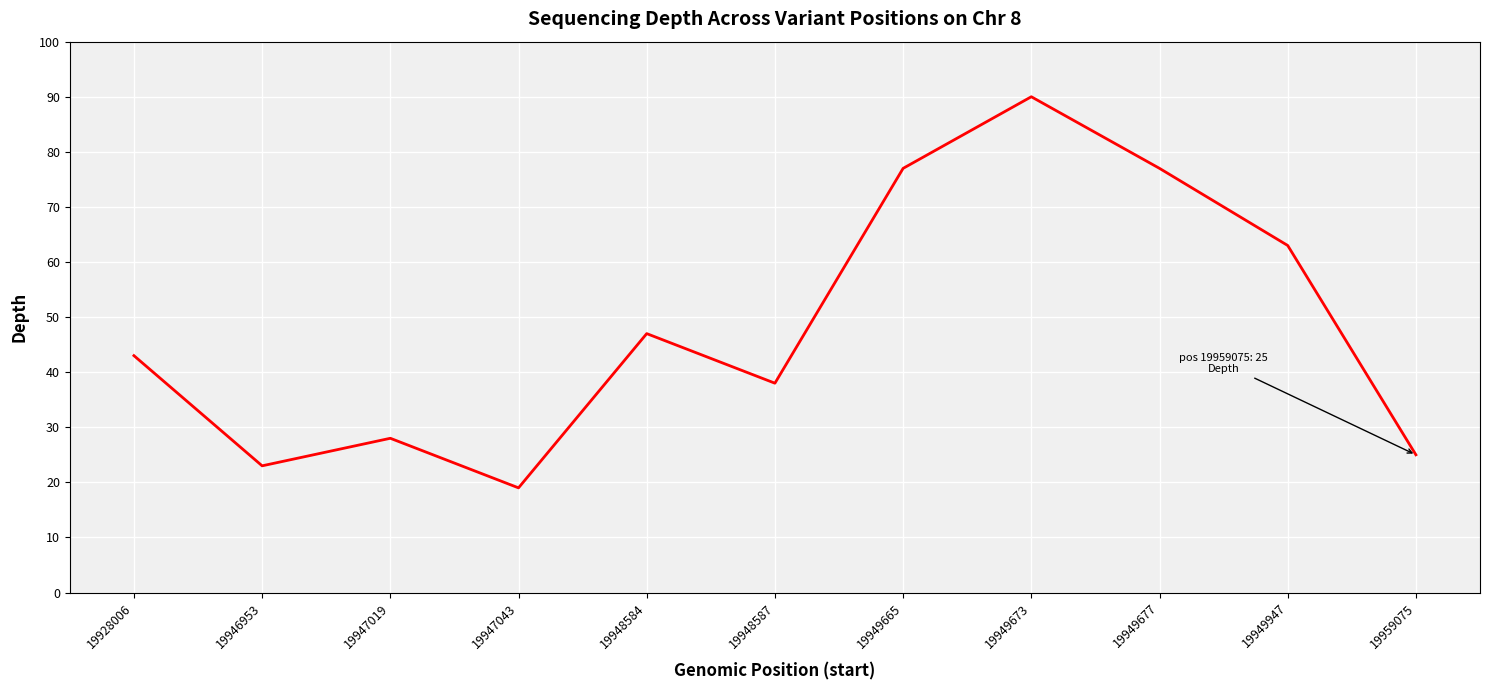

What is the difference between the maximum and minimum values?

71